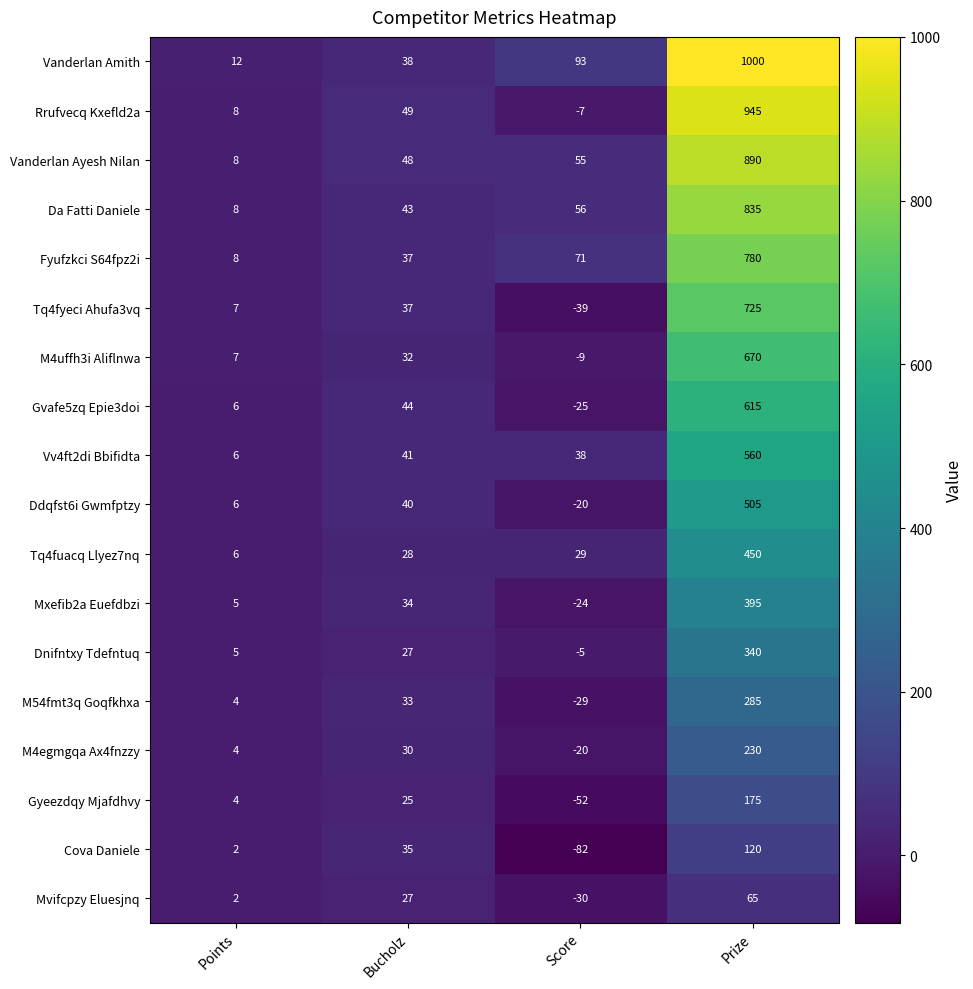

What is the lowest value of the M4uffh3i Aliflnwa series?

-9